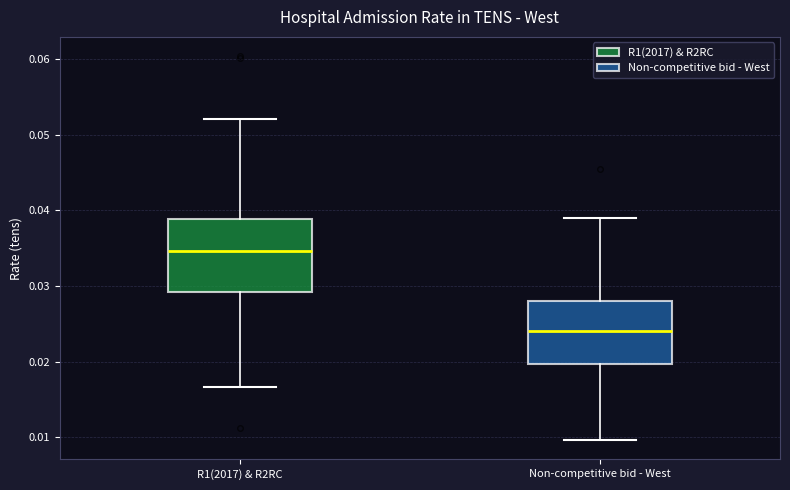

Which box is the tallest, from its lower edge to its upper edge?

R1(2017) & R2RC